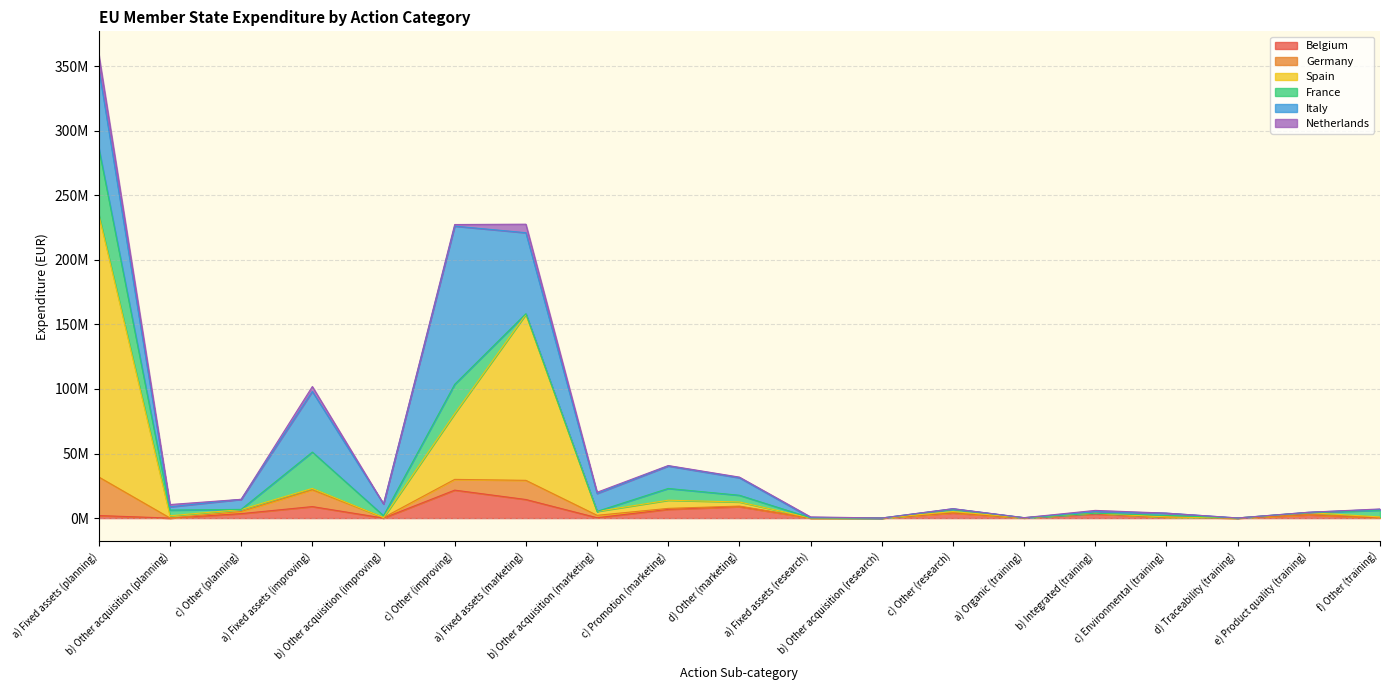

At which category does Germany reach its first local peak?

a) Fixed assets (improving)